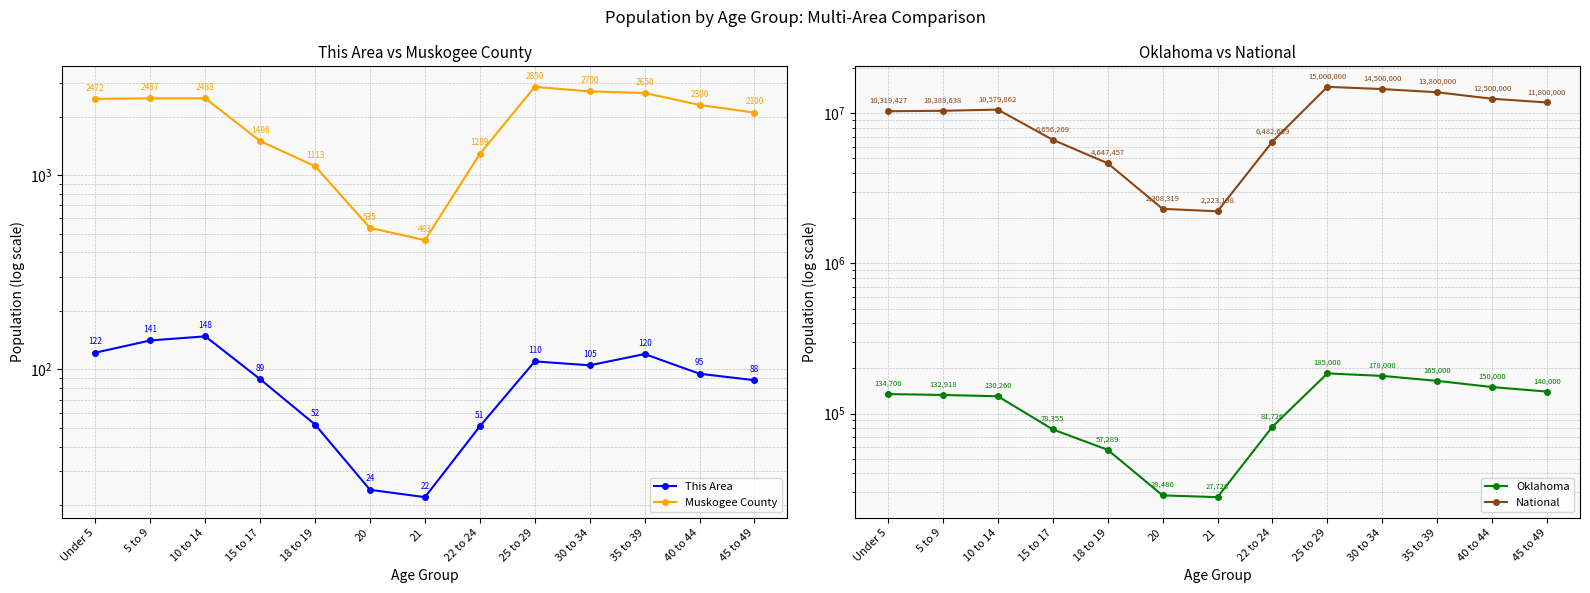

Reading left to right, list all the values displayed in this chart.

This Area: 122	141	148	89	52	24	22	51	110	105	120	95	88
Muskogee County: 2472	2487	2488	1498	1113	535	463	1289	2850	2700	2650	2300	2100
Oklahoma: 134700	132918	130260	78355	57289	28480	27728	81726	185000	178000	165000	150000	140000
National: 10319427	10389638	10579862	6656209	4647457	2308319	2223198	6482659	15000000	14500000	13800000	12500000	11800000